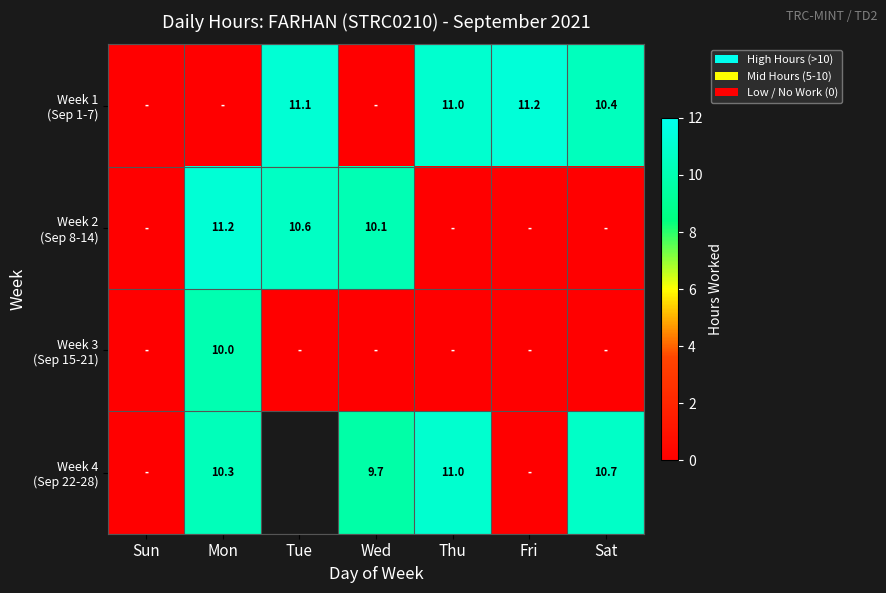

Is the value of Week 2 (Sep 8-14) at Tue greater than the value of Week 3 (Sep 15-21) at Thu?

Yes